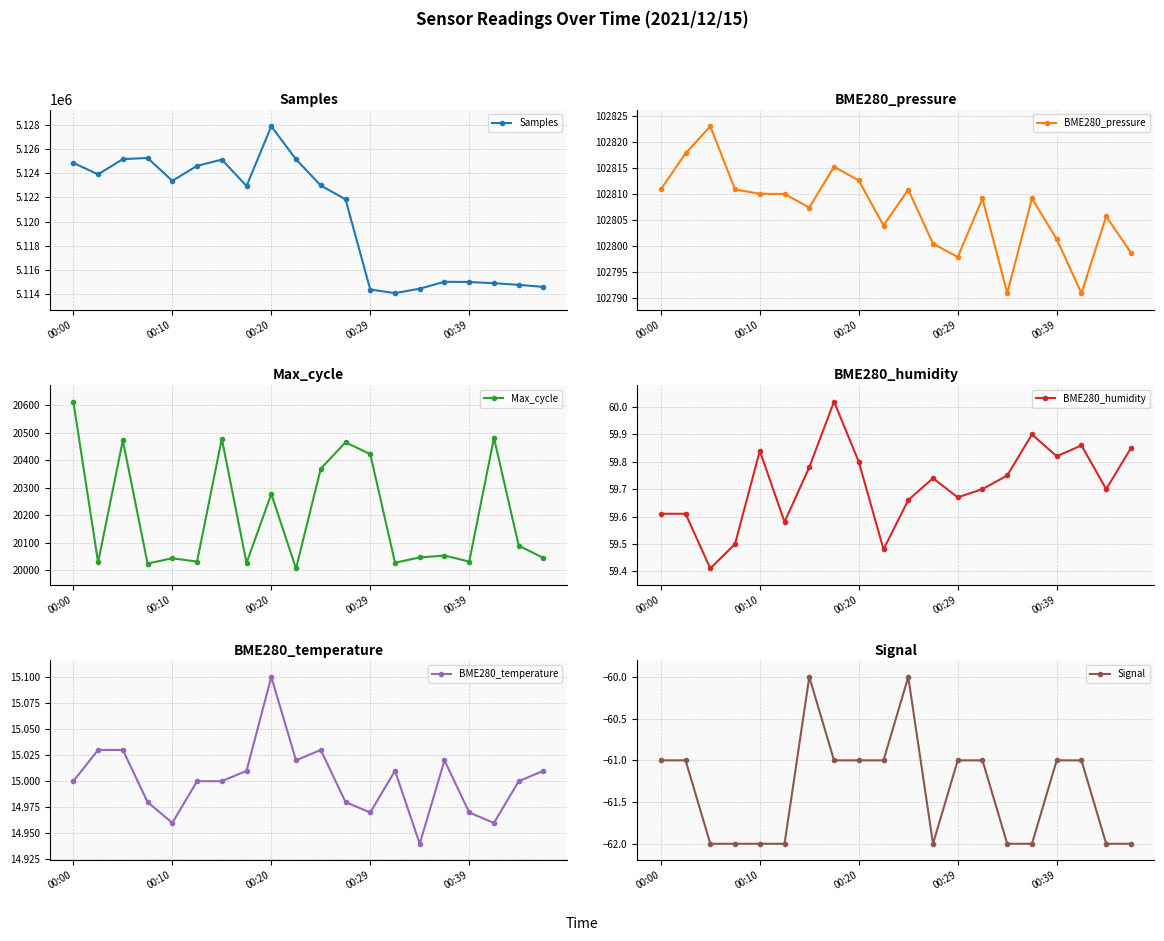

What is the highest value of the Samples series?

5127903